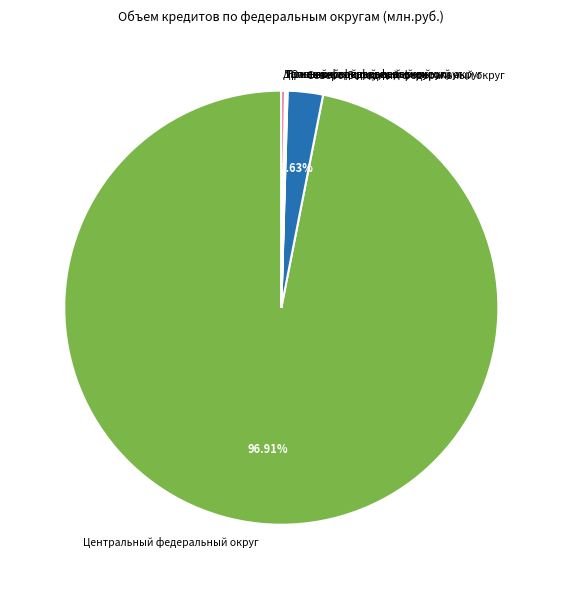

Which slice is the largest?

Центральный федеральный округ